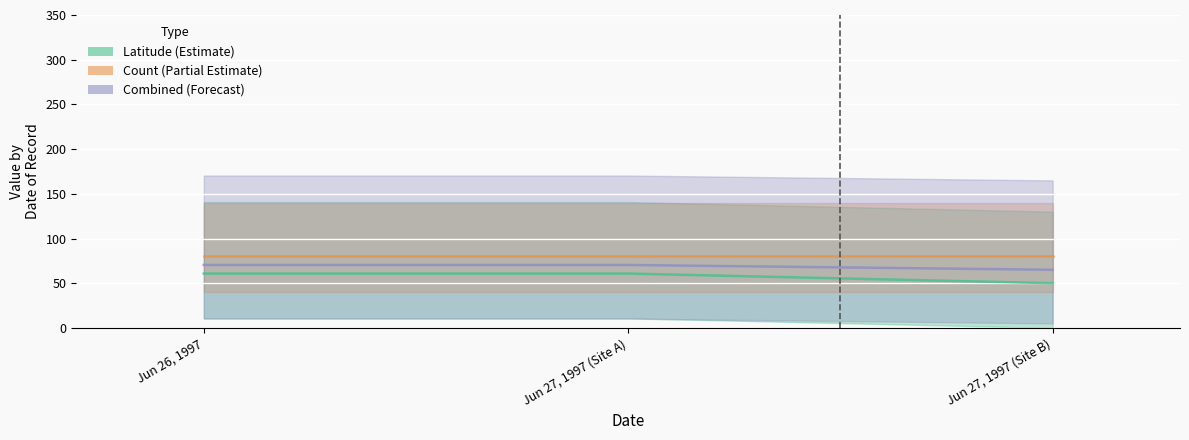

How many categories are shown in the chart?

3